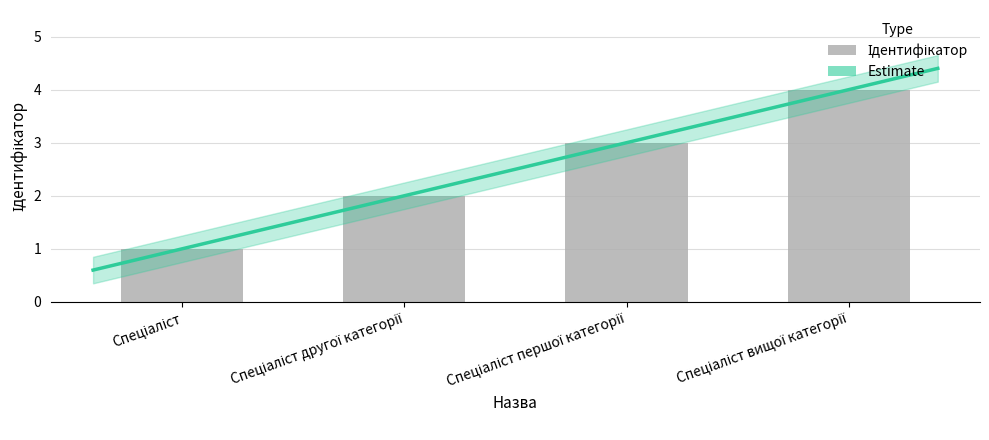

What position from the left is Спеціаліст вищої категорії?

4